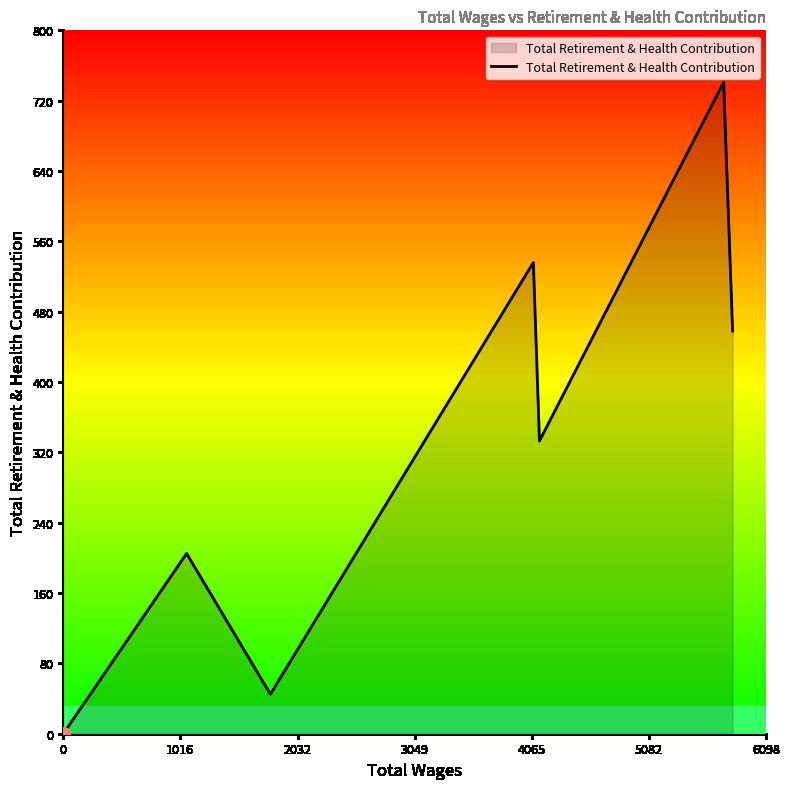

What is the average value?

331